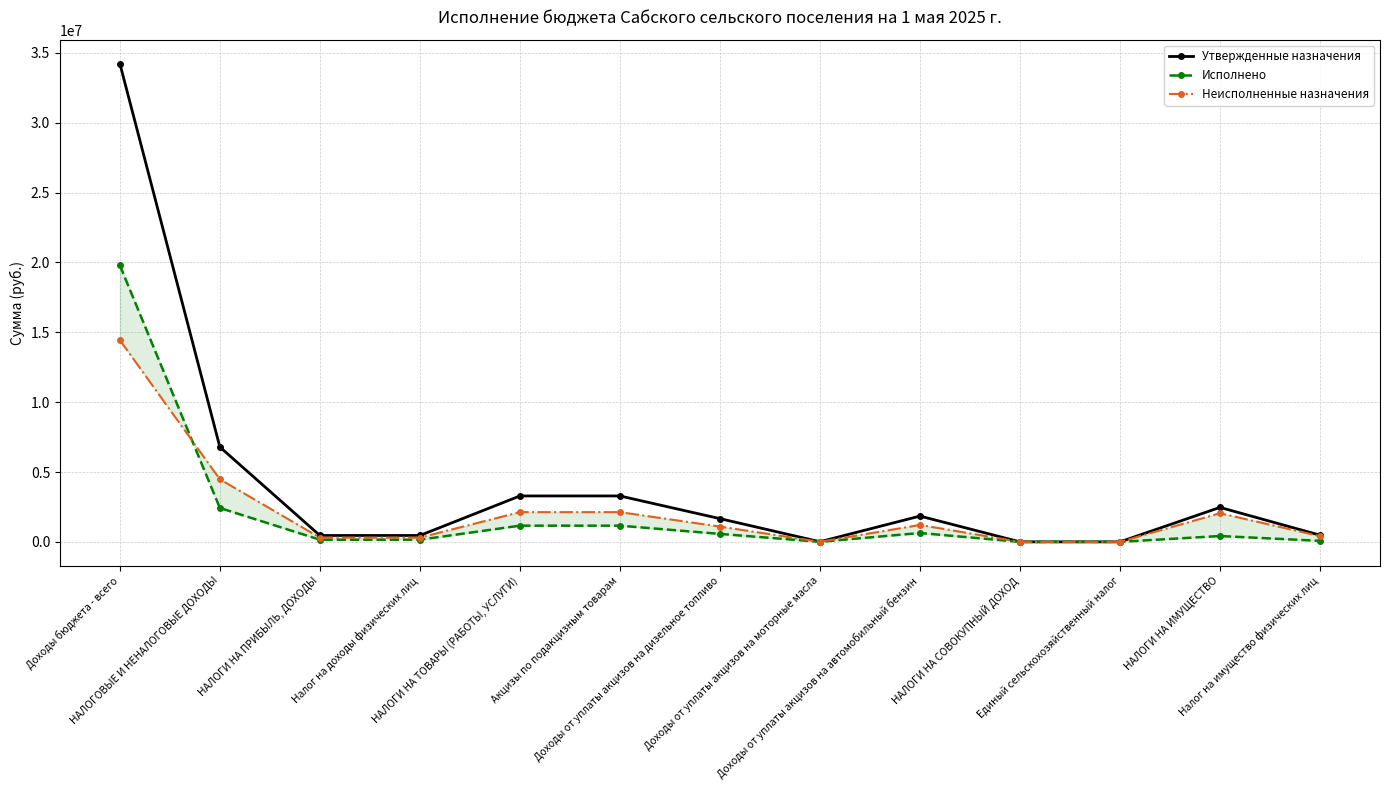

What is the total value across all series at НАЛОГОВЫЕ И НЕНАЛОГОВЫЕ ДОХОДЫ?

13692720.6